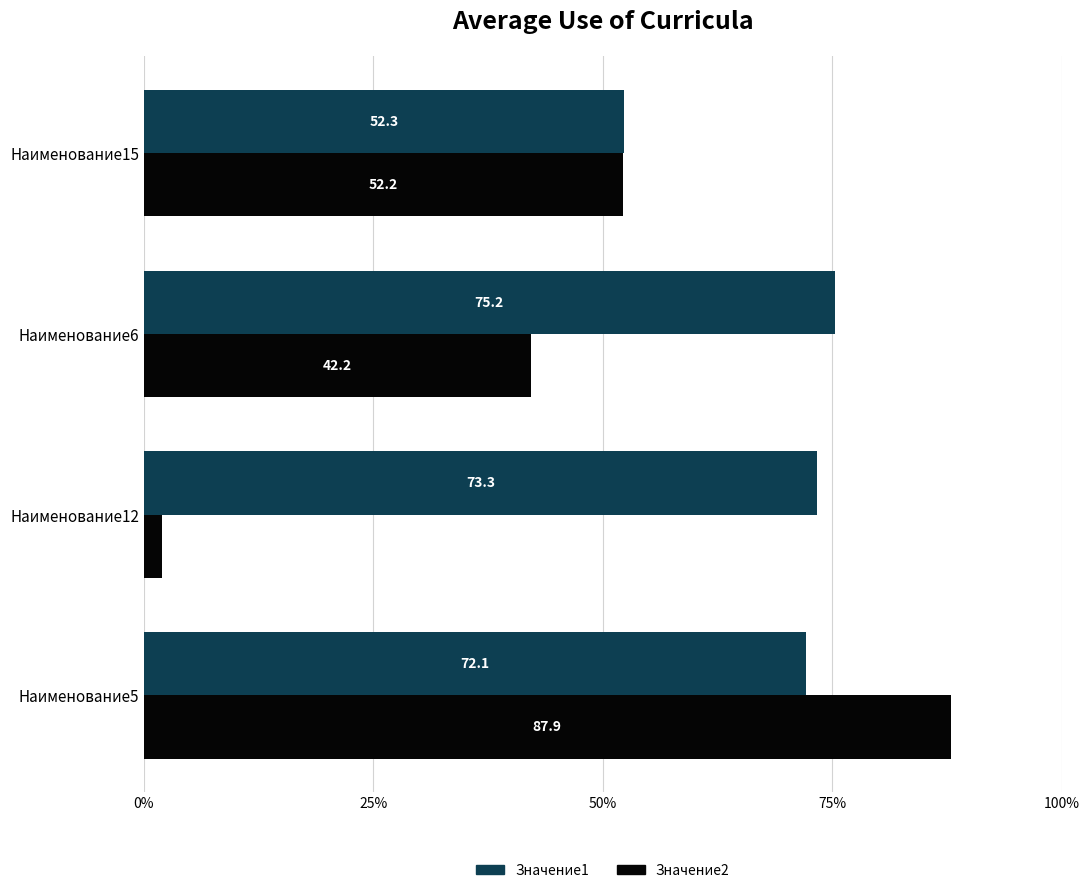

At how many categories does at least one series exceed 58?

3